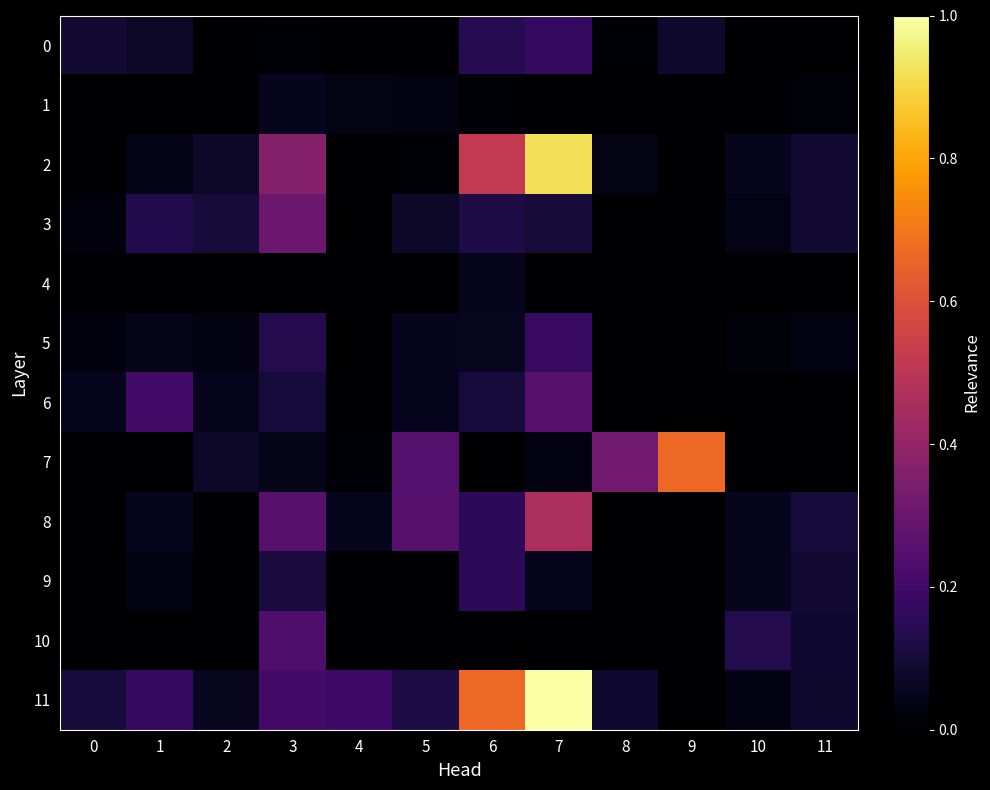

At how many categories does at least one series exceed 0?

12